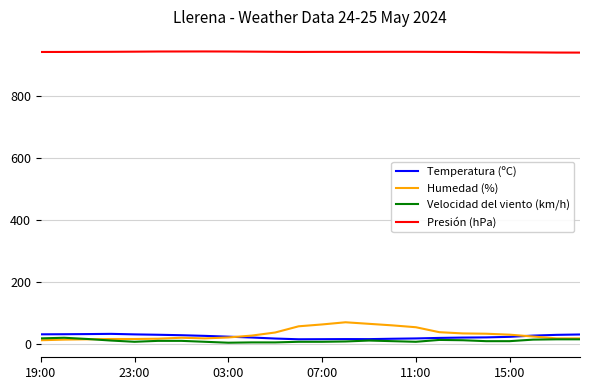

True or false: Presión (hPa) and Temperatura (ºC) cross at least once.

False